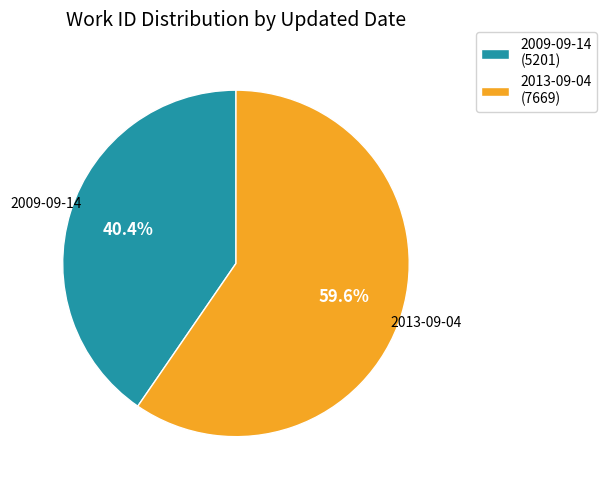

Between 2013-09-04 and 2009-09-14, which is larger?

2013-09-04